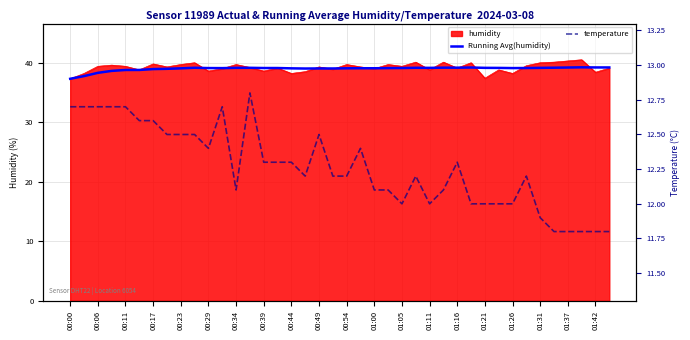

True or false: Running Avg(humidity) and temperature intersect in this chart.

False